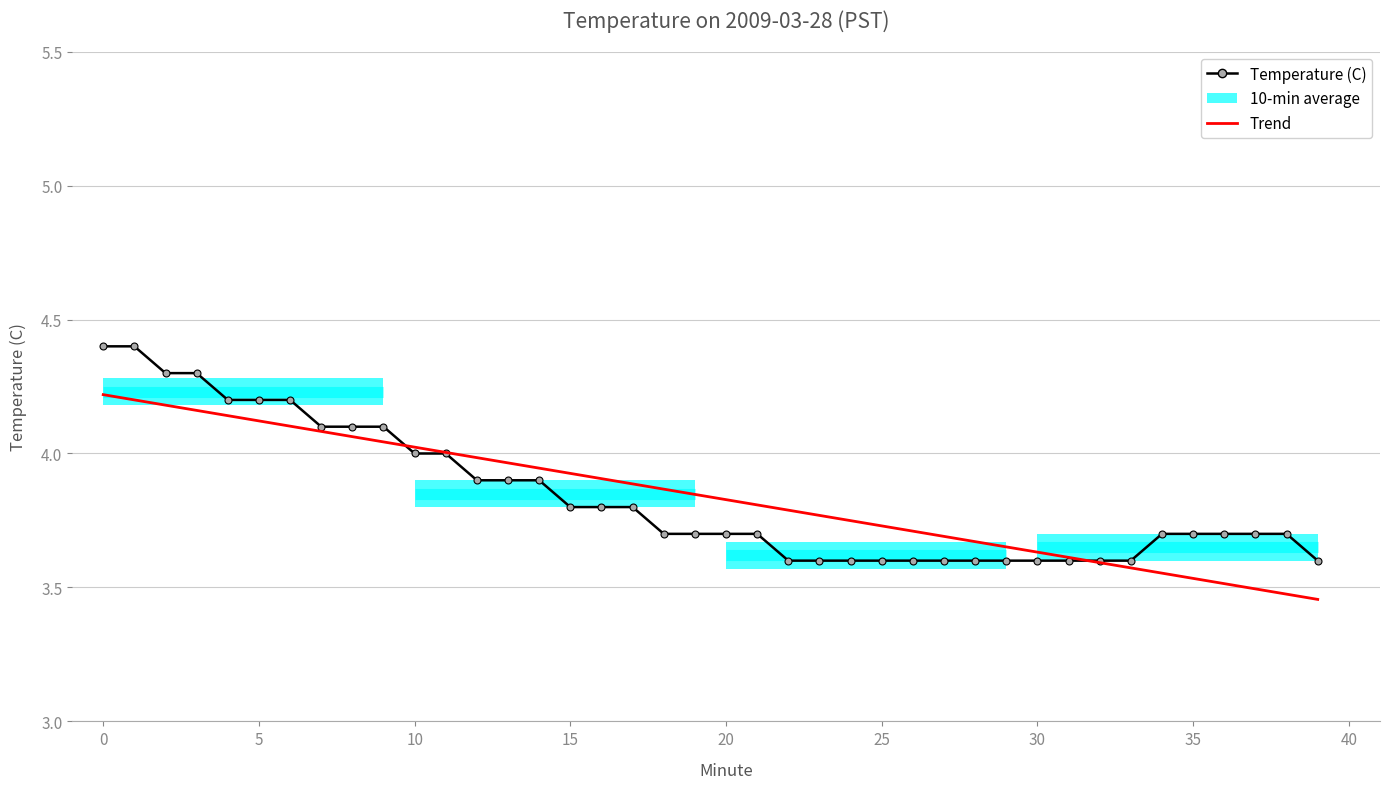

Where do Trend and Temperature (C) first cross each other?

9 and 10